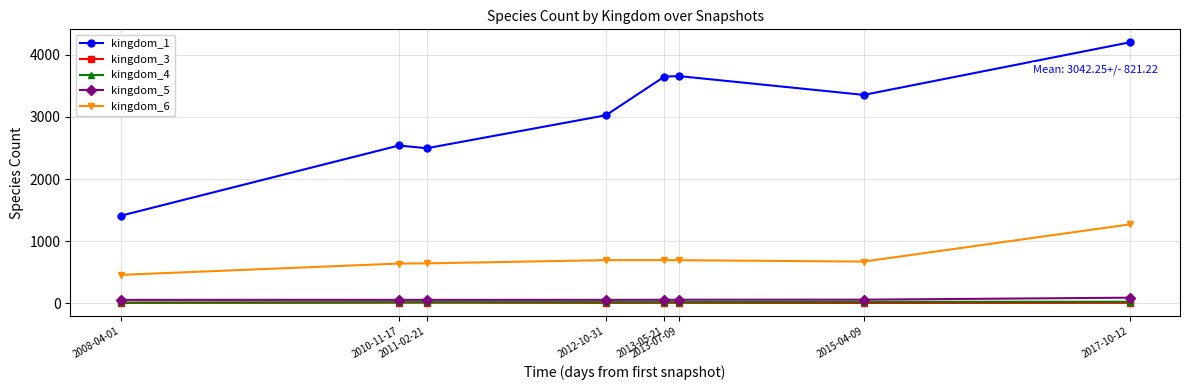

What is the label of the 4th point from the left?

2012-10-31